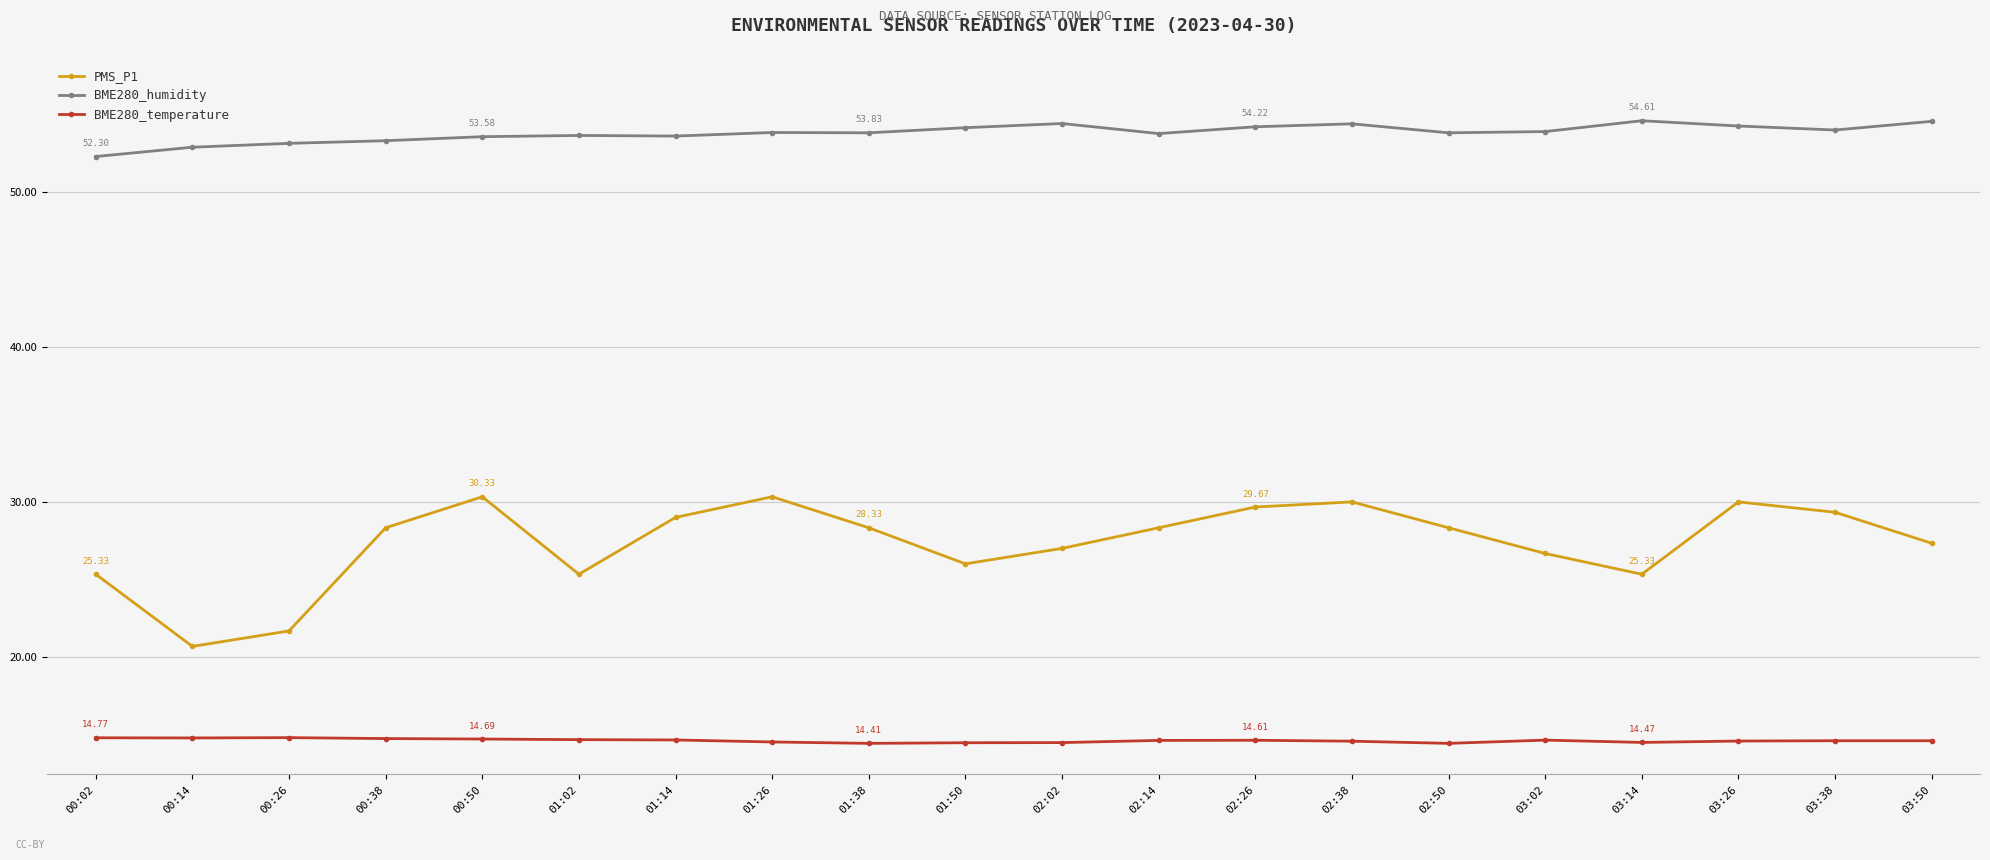

Is it true that BME280_humidity equals 77.5 at 00:50?

False